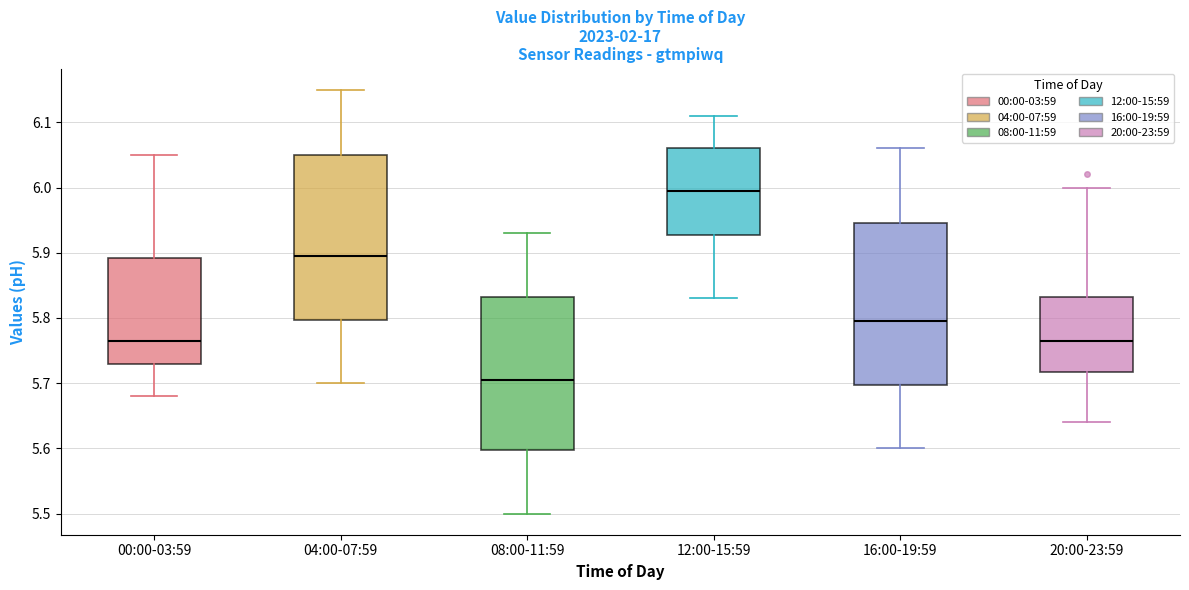

Which box's median line is the lowest?

08:00-11:59